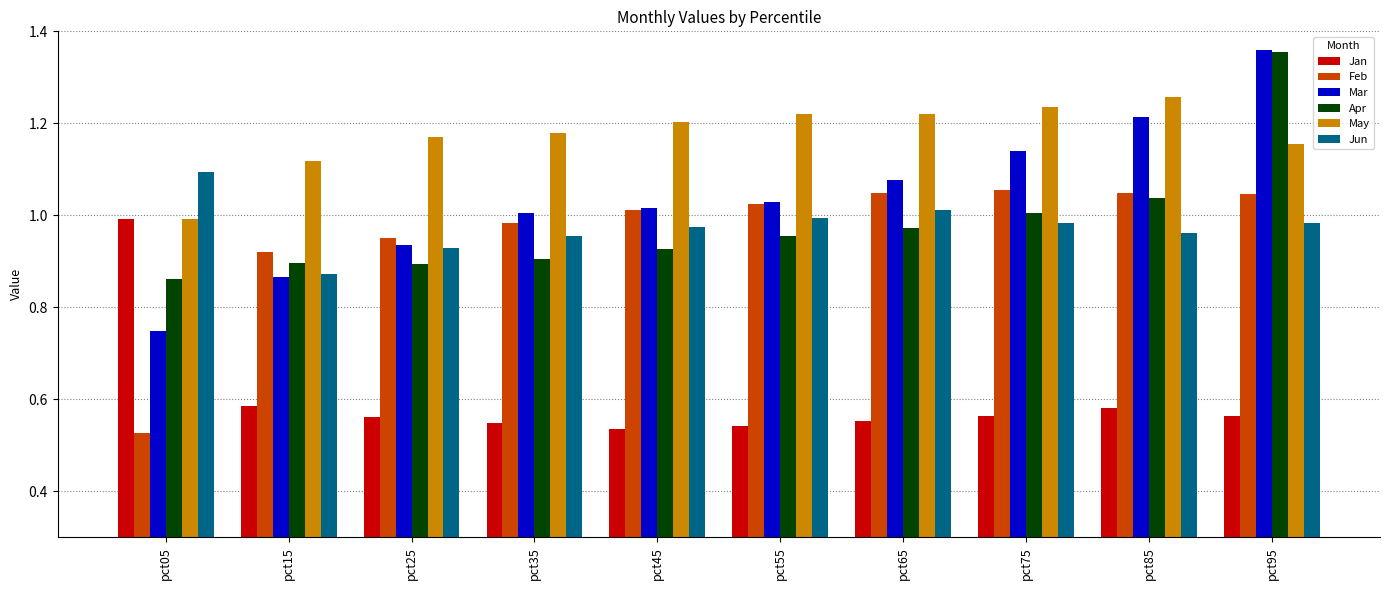

At which category does the chart reach its peak across all series?

pct95